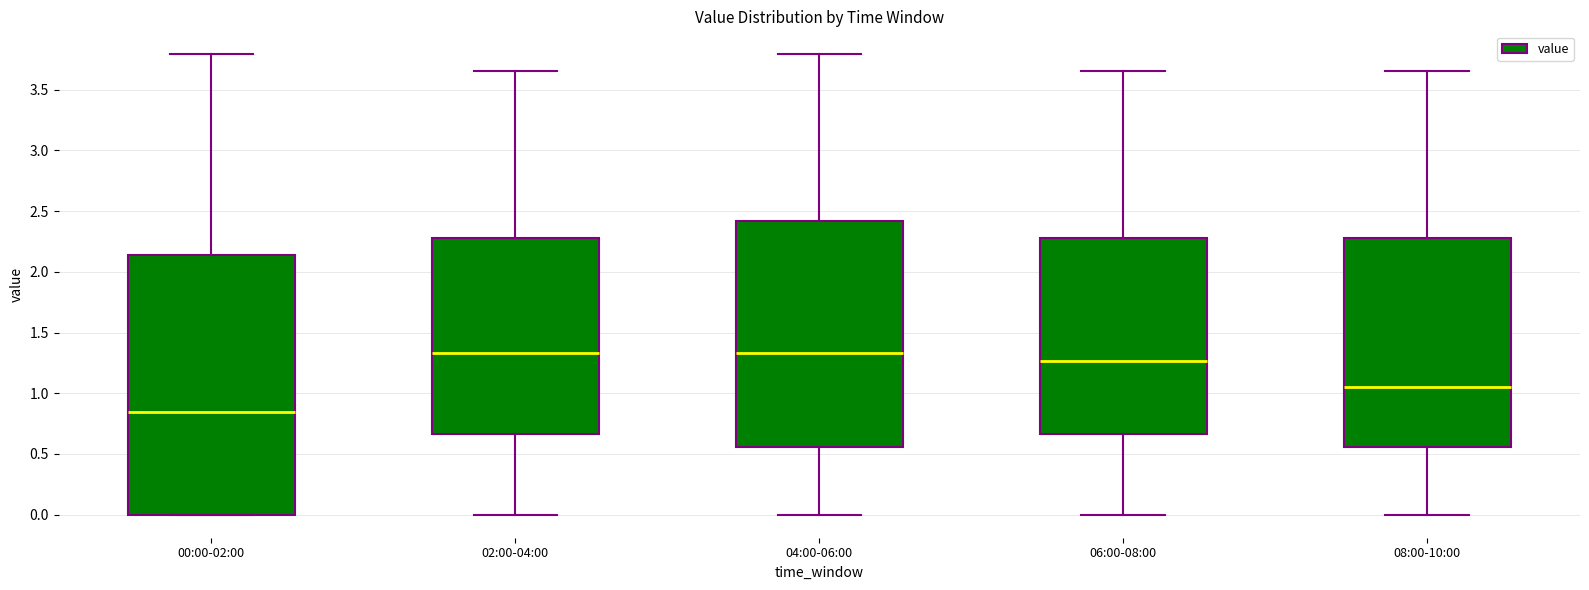

Which box is the tallest, from its lower edge to its upper edge?

00:00-02:00